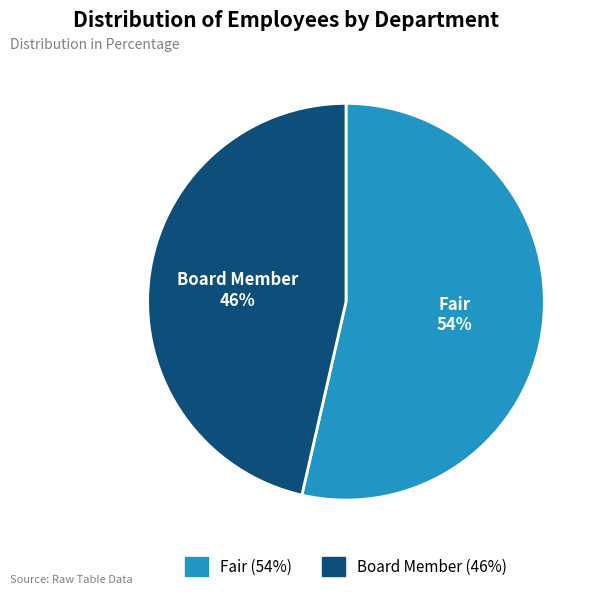

To the nearest percent, what is the average slice percentage?

50%